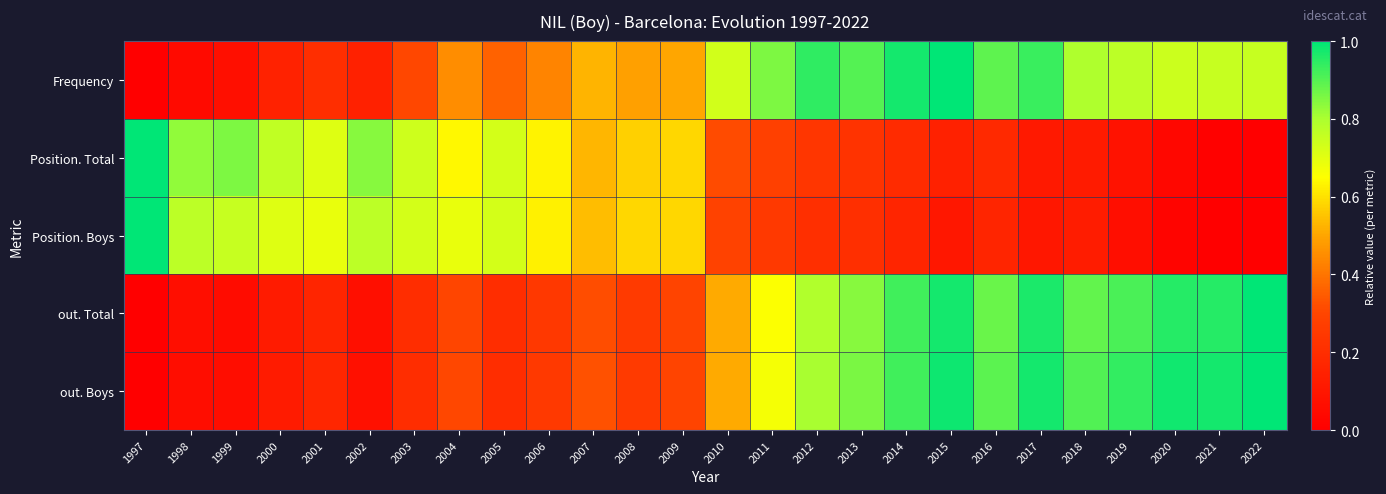

At how many categories does at least one series exceed 0?

26